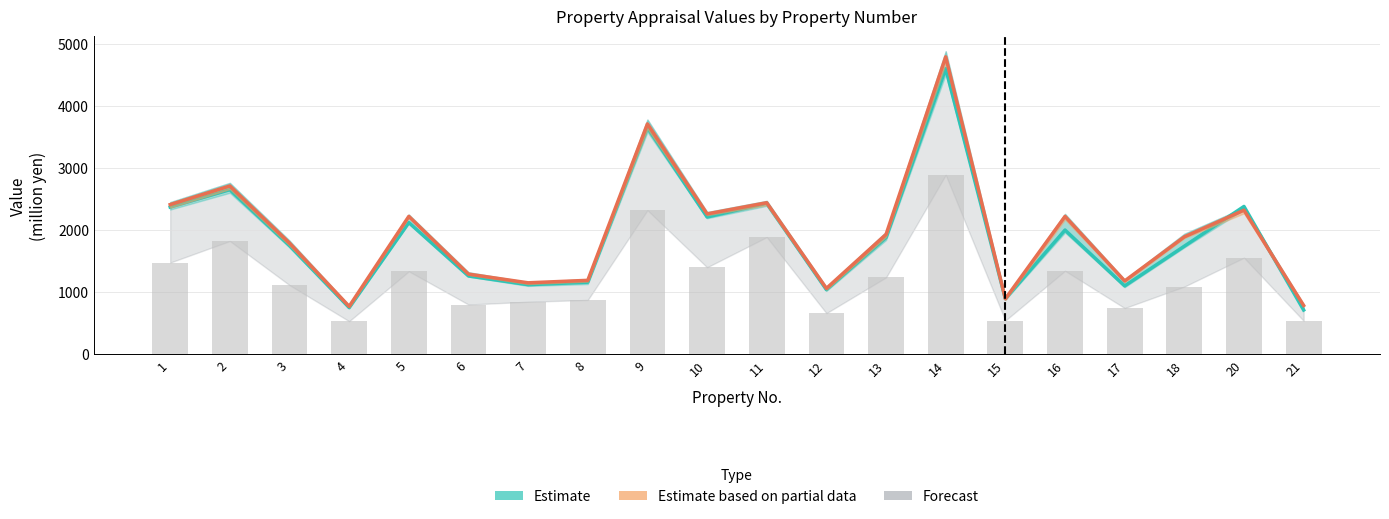

Reading left to right, what are all the values shown in this chart?

21st FP Appraisal Value: 1=2370	2=2650	3=1750	4=751	5=2120	6=1260	7=1120	8=1160	9=3650	10=2210	11=2430	12=1040	13=1880	14=4600	15=893	16=2000	17=1100	18=1740	20=2380	21=712
22nd FP Appraisal Value: 1=2410	2=2710	3=1790	4=770	5=2220	6=1290	7=1150	8=1190	9=3710	10=2260	11=2440	12=1060	13=1930	14=4790	15=893	16=2220	17=1180	18=1890	20=2320	21=785
Book Value: 1=1476	2=1823	3=1113	4=531	5=1335	6=800	7=845	8=874	9=2319	10=1400	11=1886	12=661	13=1237	14=2888	15=542	16=1343	17=743	18=1089	20=1554	21=538